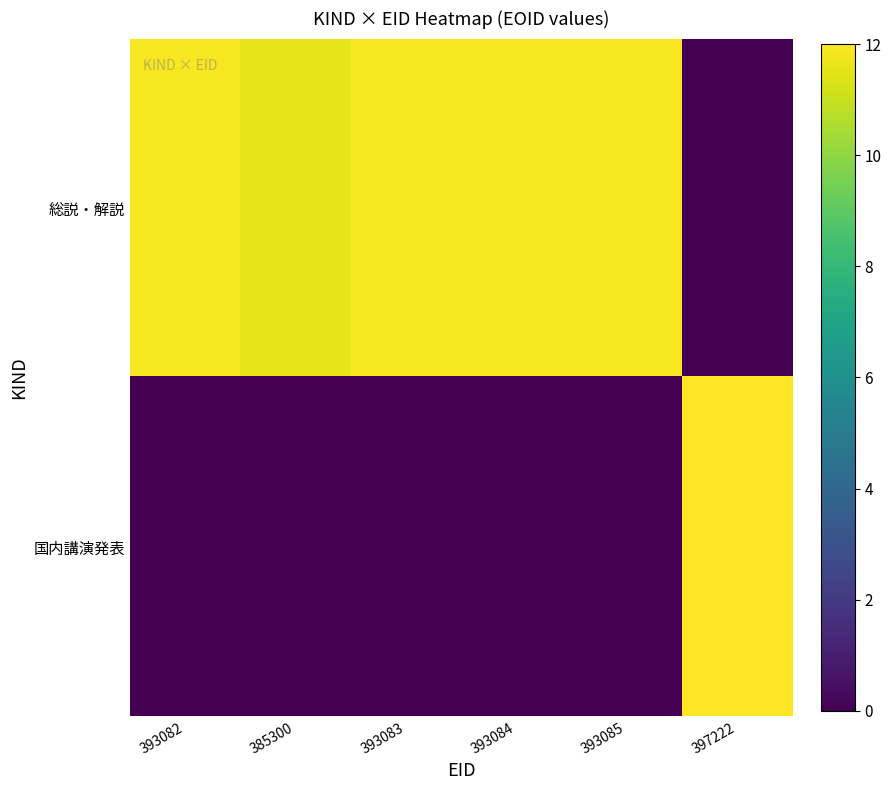

Which category has the lowest value across all series?

397222